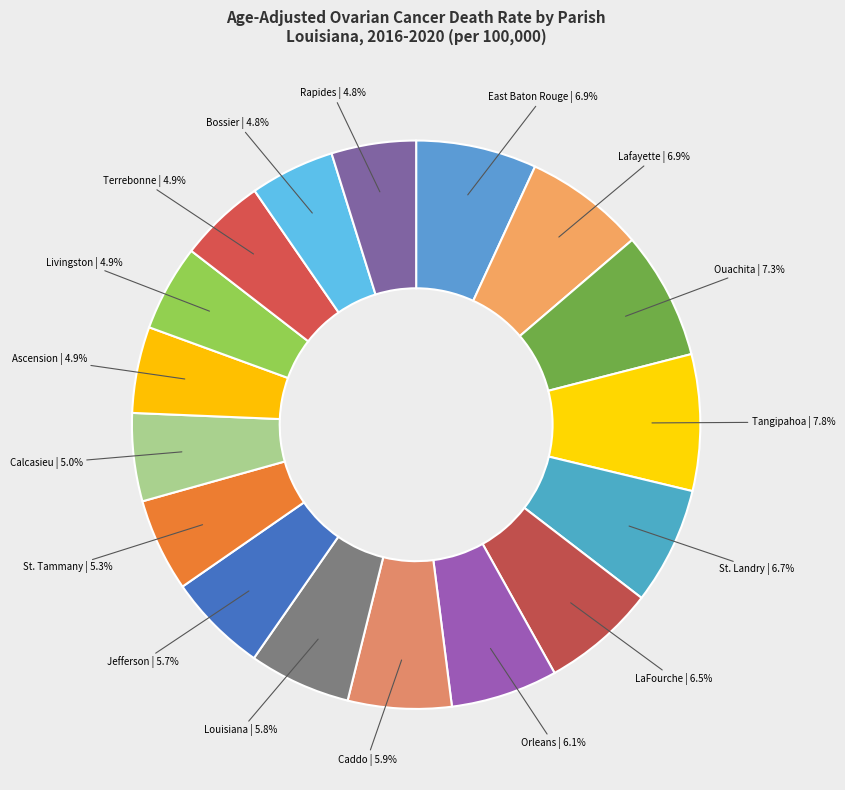

What is the largest slice in the pie chart?

Tangipahoa Parish